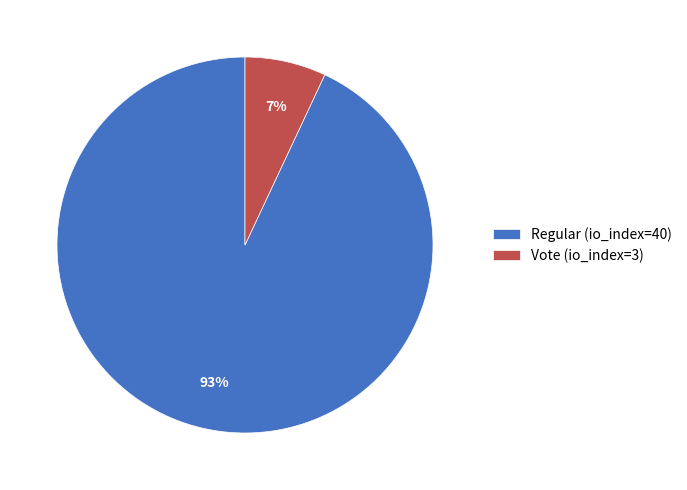

To the nearest percent, what is the difference between the Vote (io_index=3) and Regular (io_index=40) slice percentages?

86%